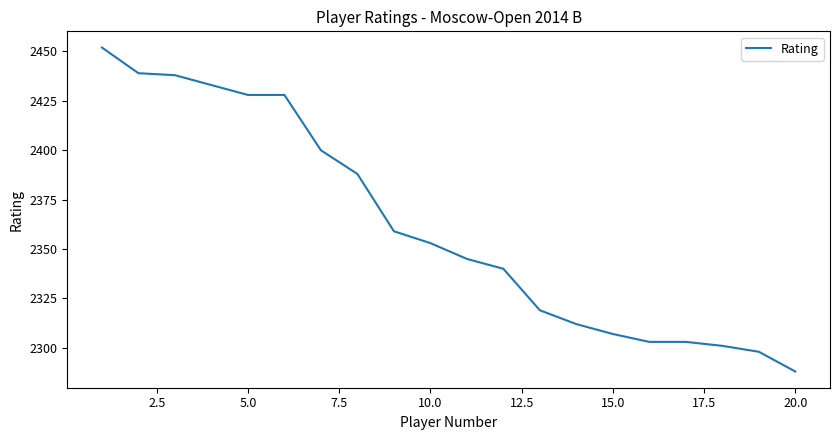

What is the difference between the maximum and minimum values?

164